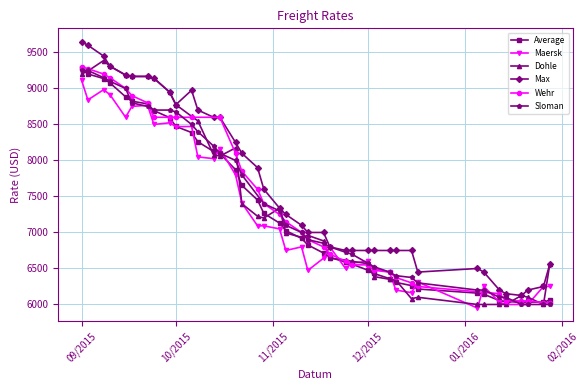

The value of Maersk at 10/2015 is 3496. True or false?

False